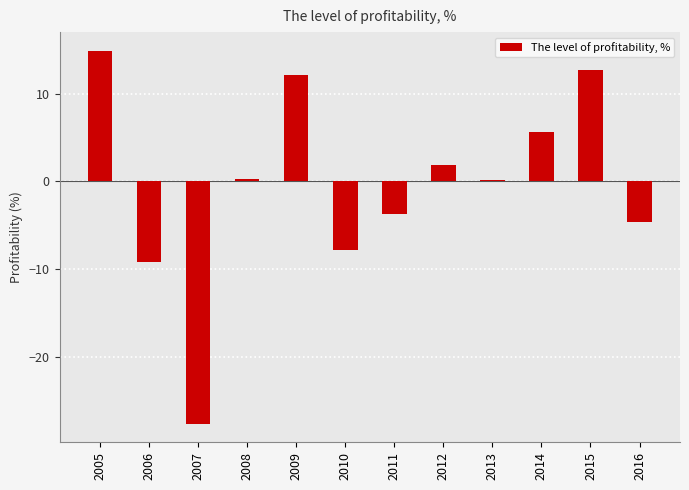

What is the greatest value displayed?

14.9